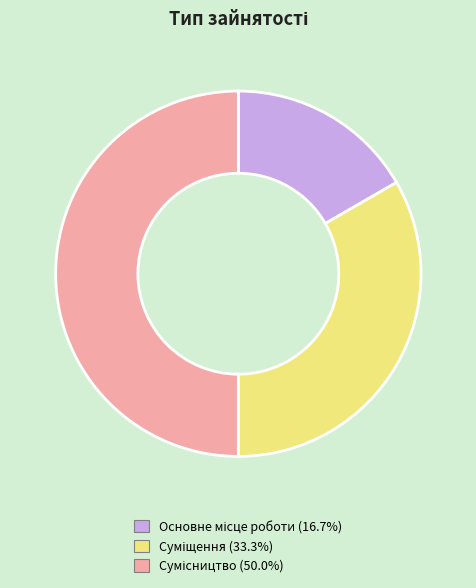

What percentage is the Основне місце роботи slice, to the nearest percent?

17%